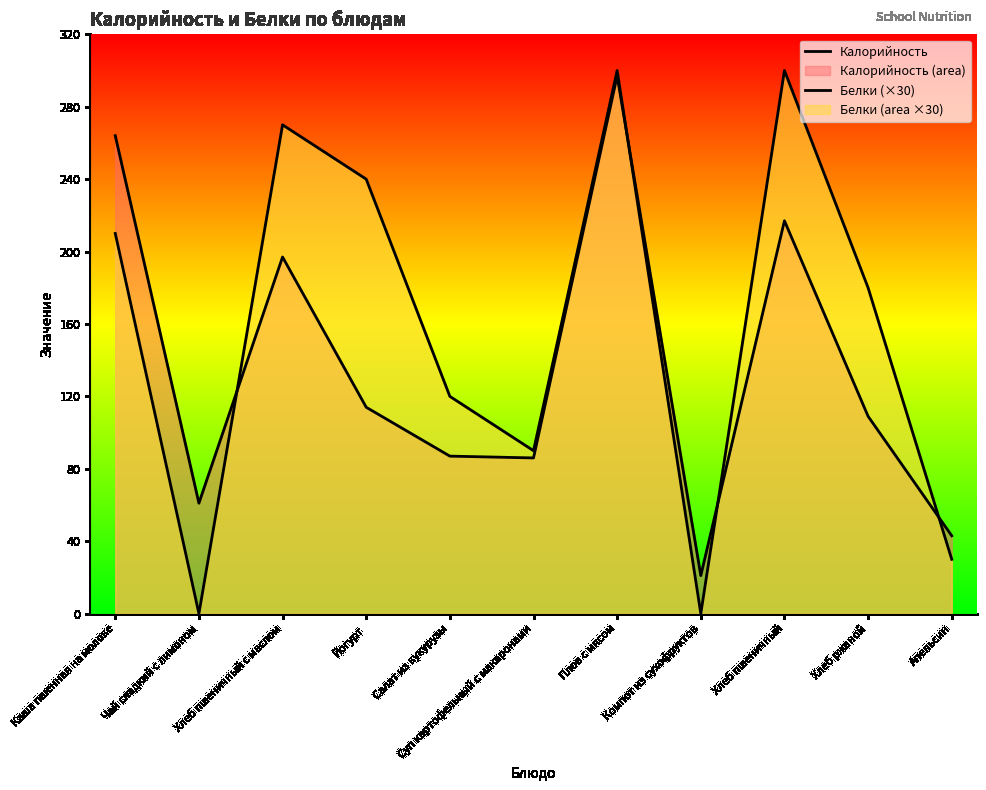

What is the difference between the highest and lowest values at Хлеб ржаной?

71